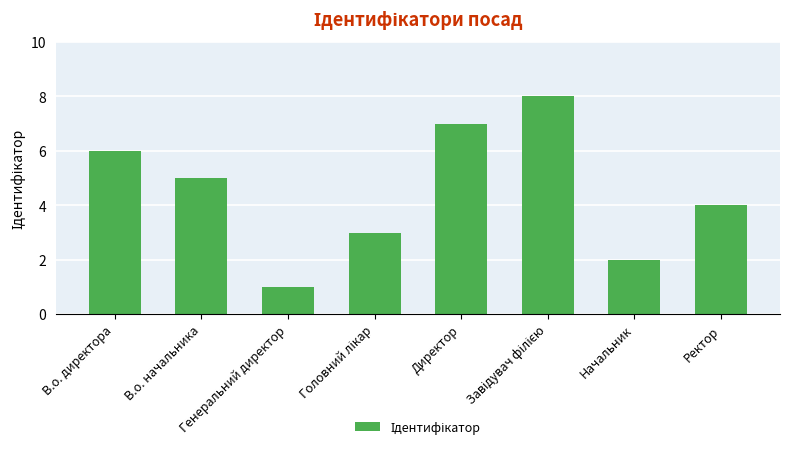

Is it true that the value at В.о. директора is 10?

False